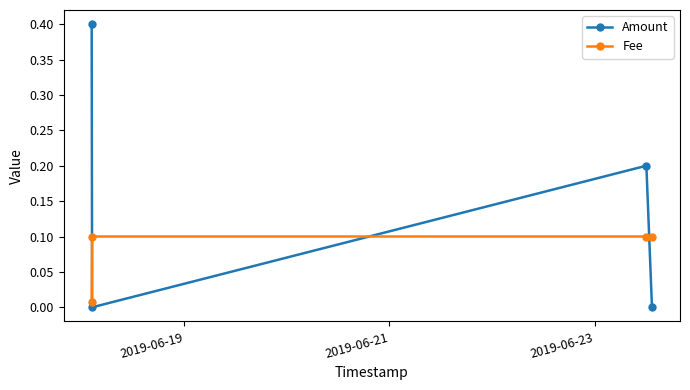

Rank the series by their maximum value, from lowest to highest.

Fee, Amount